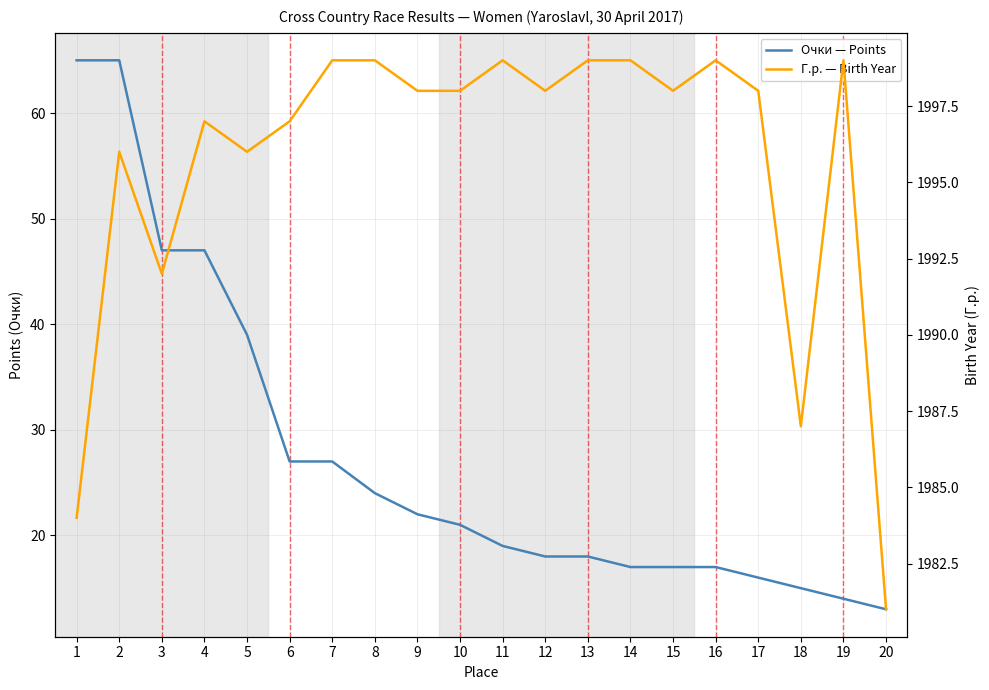

How many distinct data groups are displayed?

2